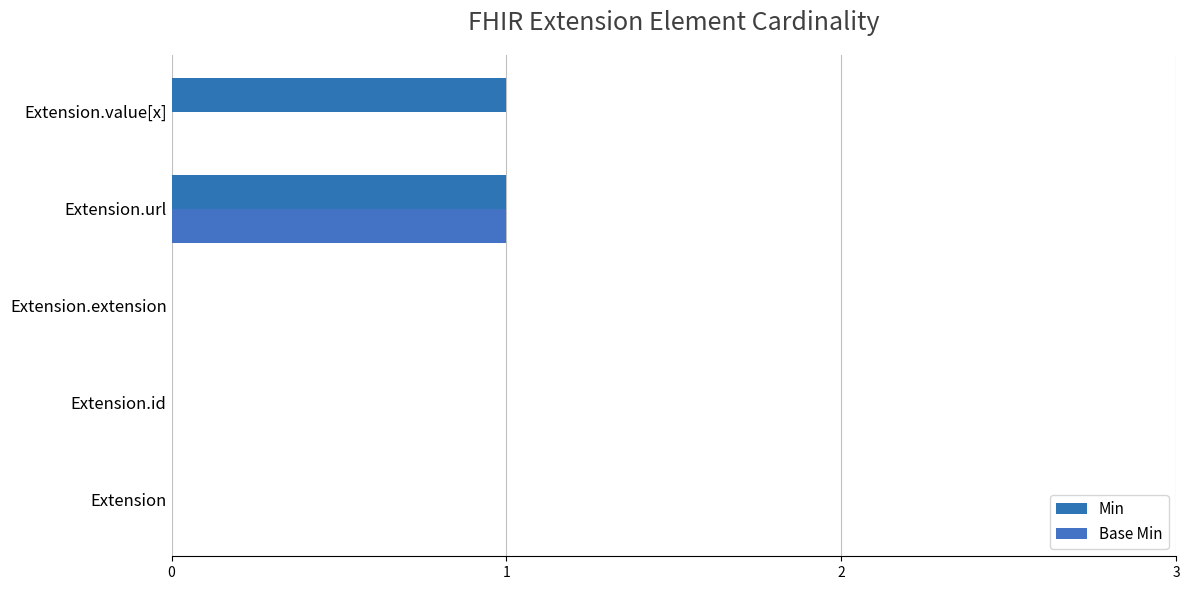

What is the value of the Min bar at the 4th from the left?

1